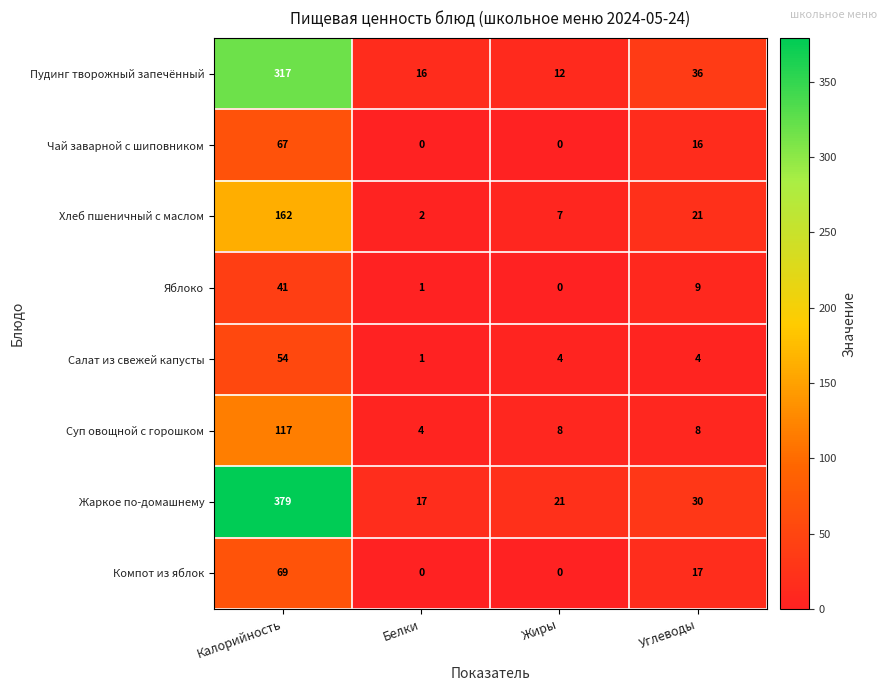

Count the number of data series in this chart.

8